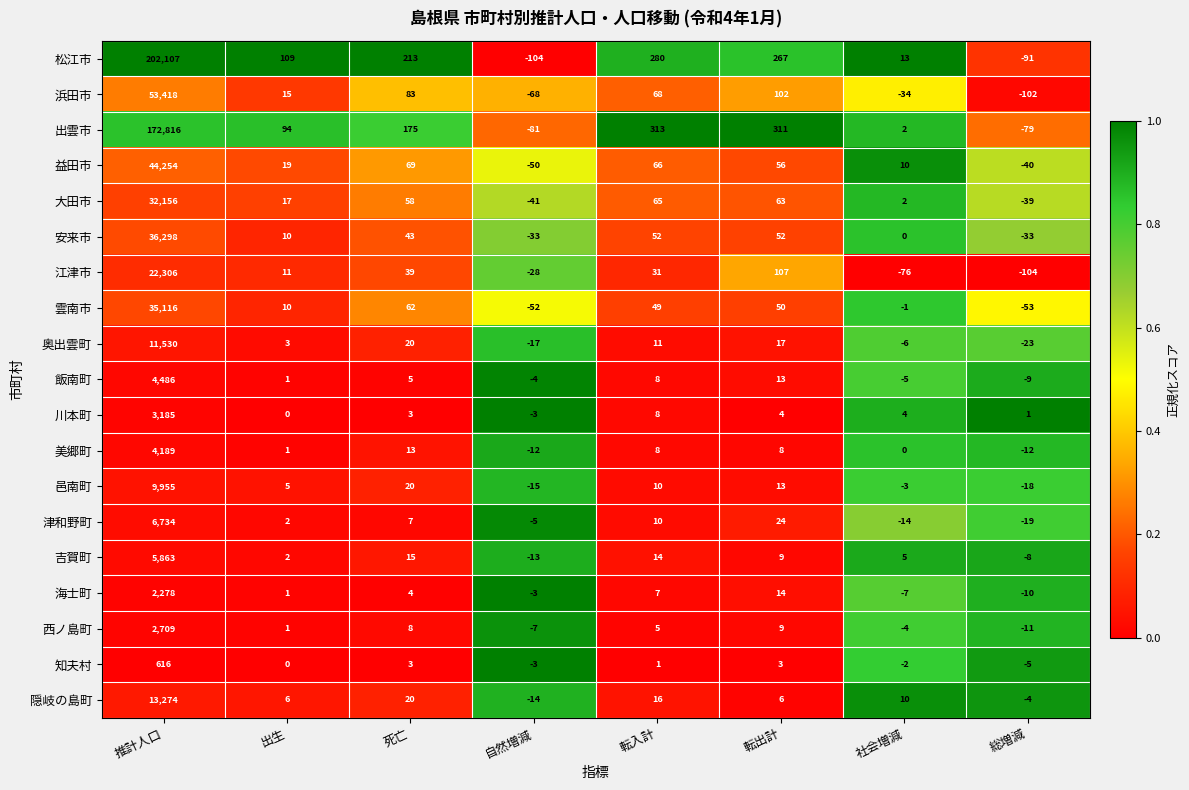

Is it true that 大田市 equals -24 at 総増減?

False